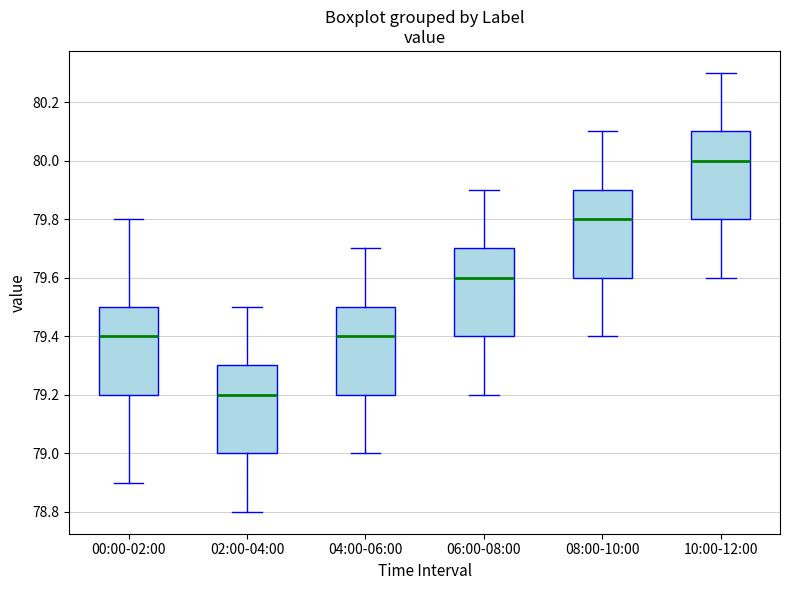

Which box's median line is the highest?

10:00-12:00